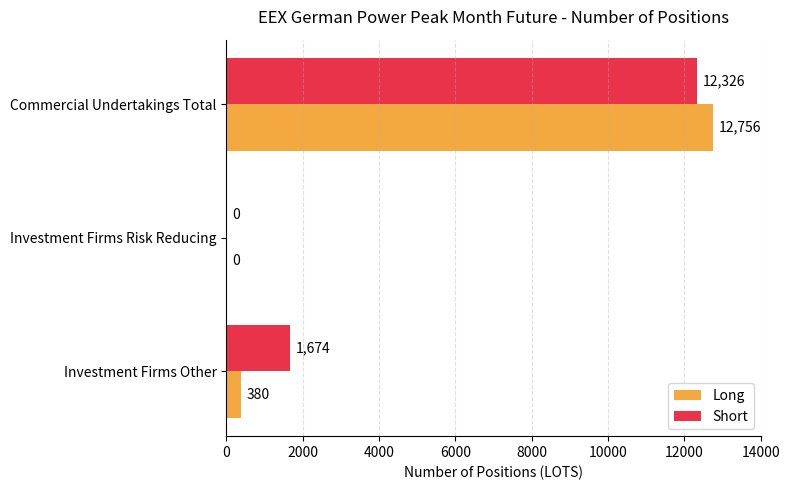

What is the sum of all Short values?

14000